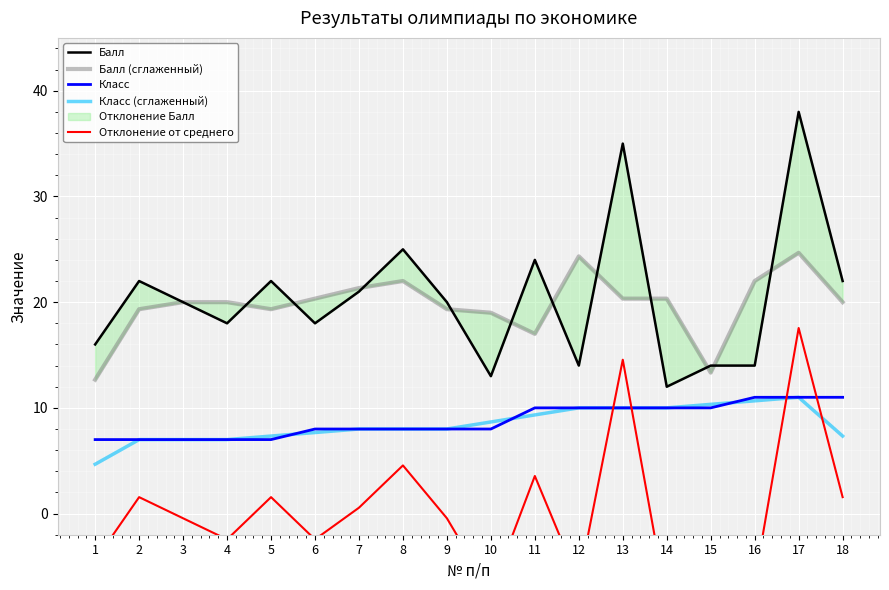

How many negative values does the Отклонение от среднего series have?

10